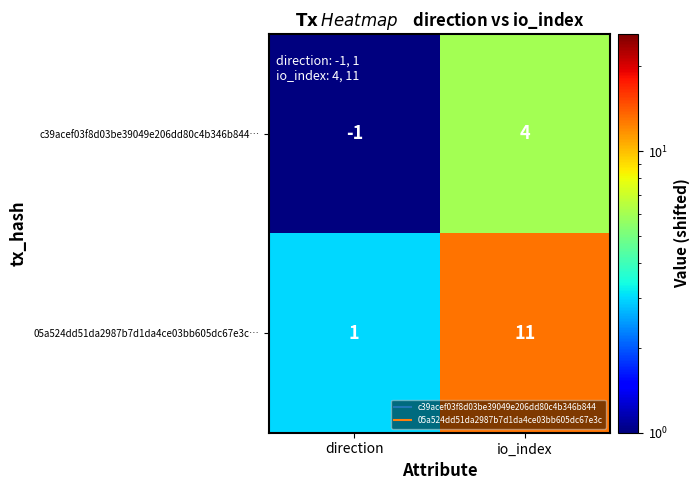

At which label does c39acef03f8d03be39049e206dd80c4b346b844… reach its peak?

io_index